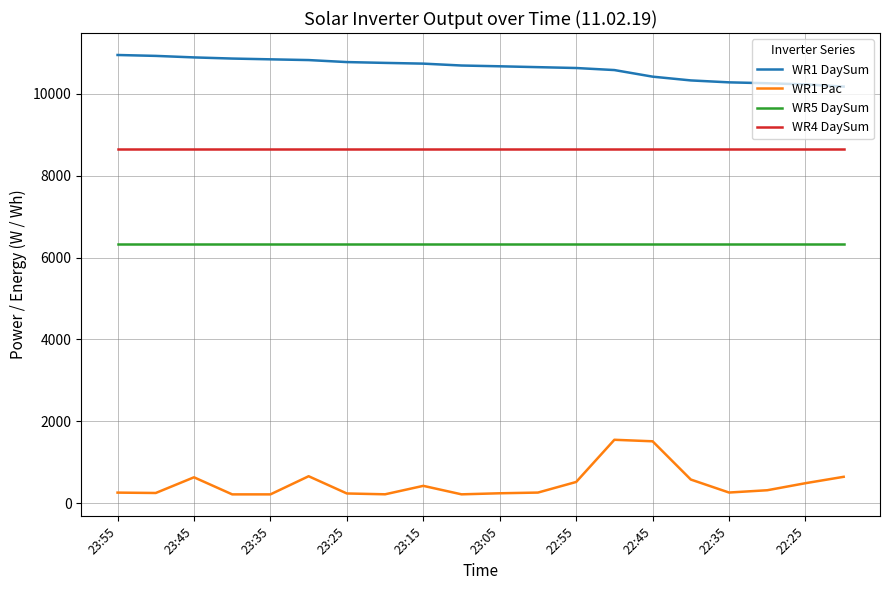

True or false: WR1 DaySum and WR5 DaySum cross at least once.

False